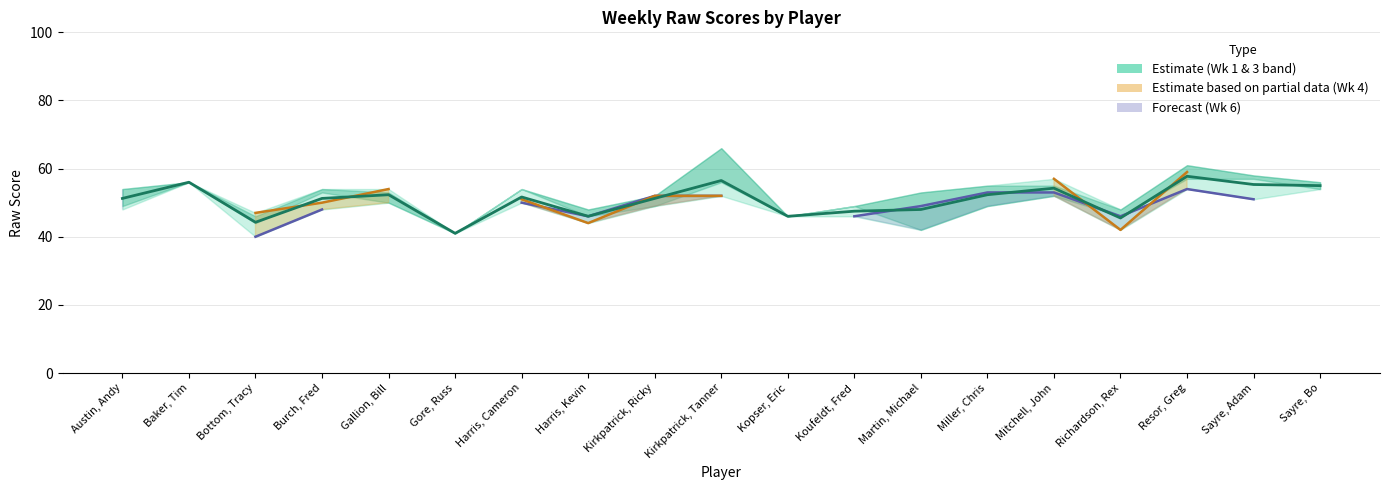

What position from the right is Bottom, Tracy?

17